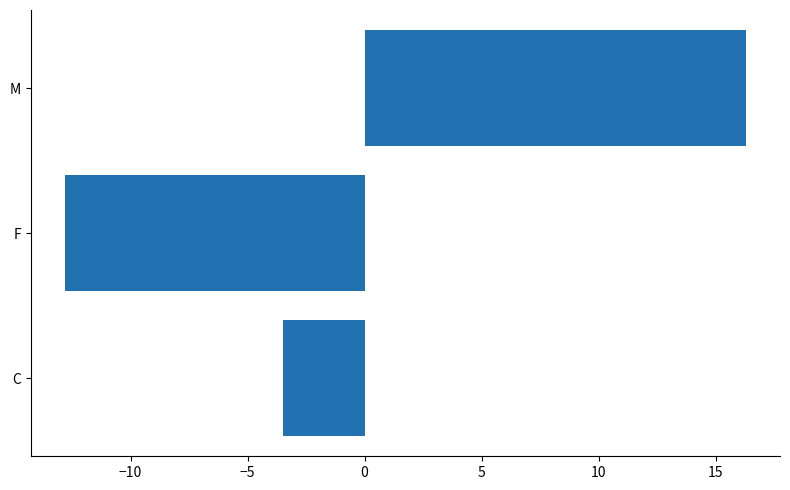

What is the change in value from C to F?

-9.3